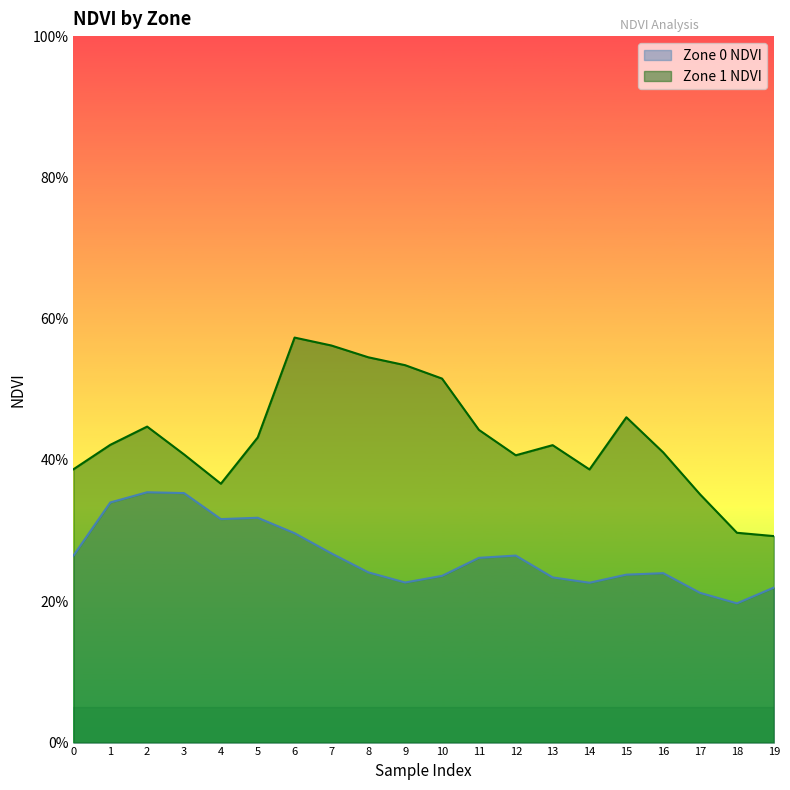

True or false: Zone 0 NDVI and Zone 1 NDVI cross at least once.

False